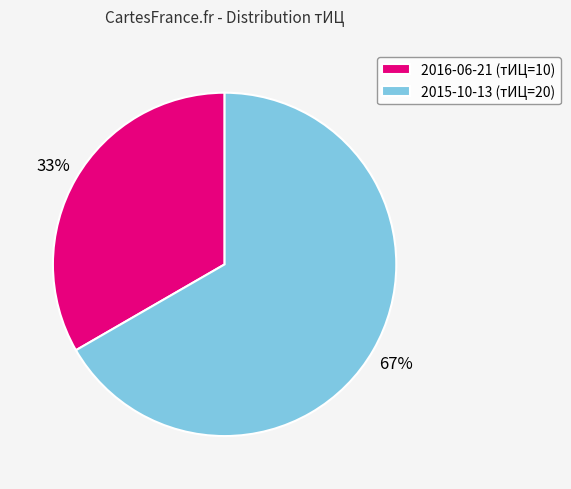

Combined, do 2015-10-13 (тИЦ=20) and 2016-06-21 (тИЦ=10) account for over 50%?

Yes